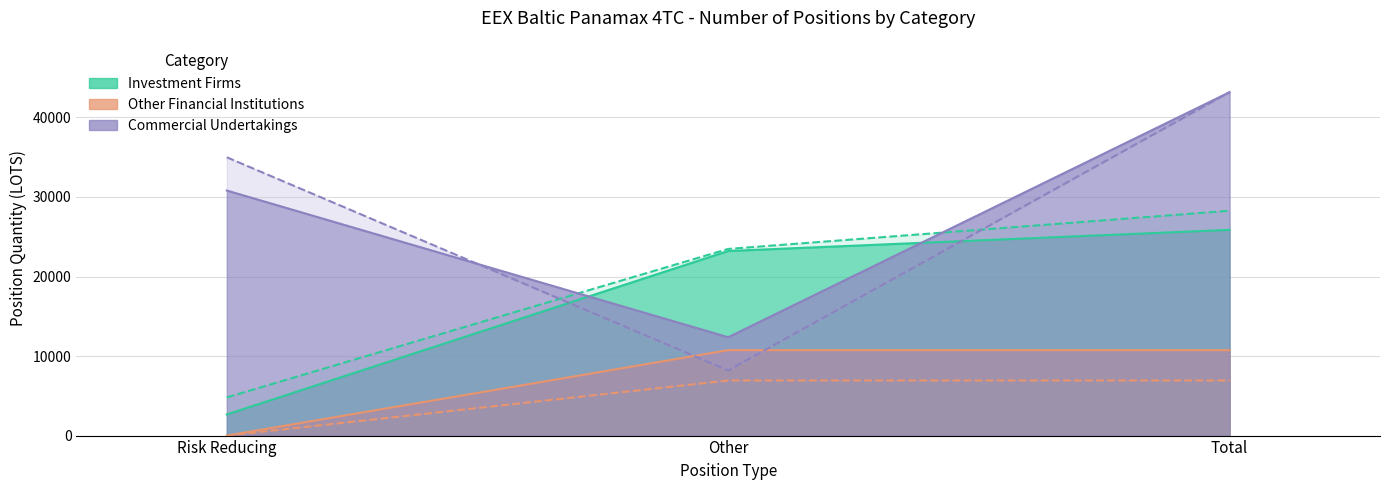

True or false: Other Financial Short has a value of -3553.4 at Risk Reducing.

False